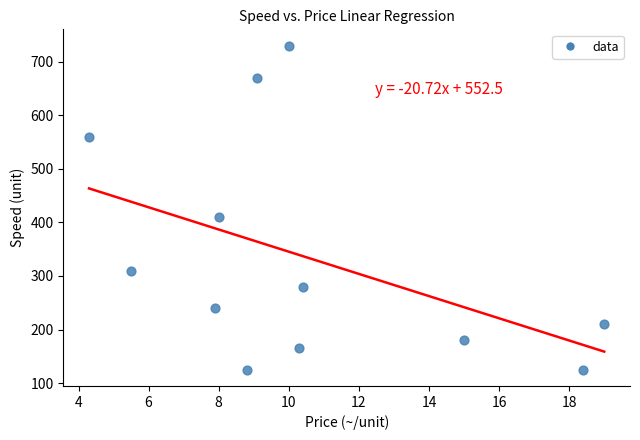

What is the average Y value?

334